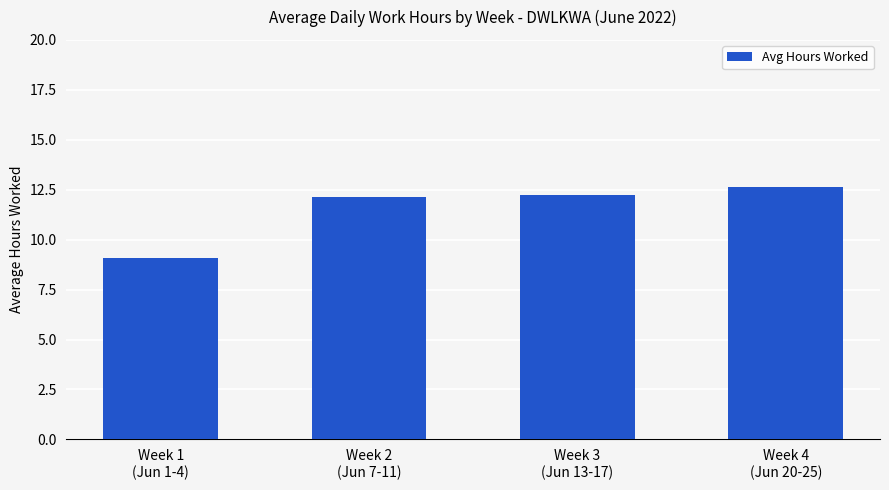

How many series are shown in this chart?

1